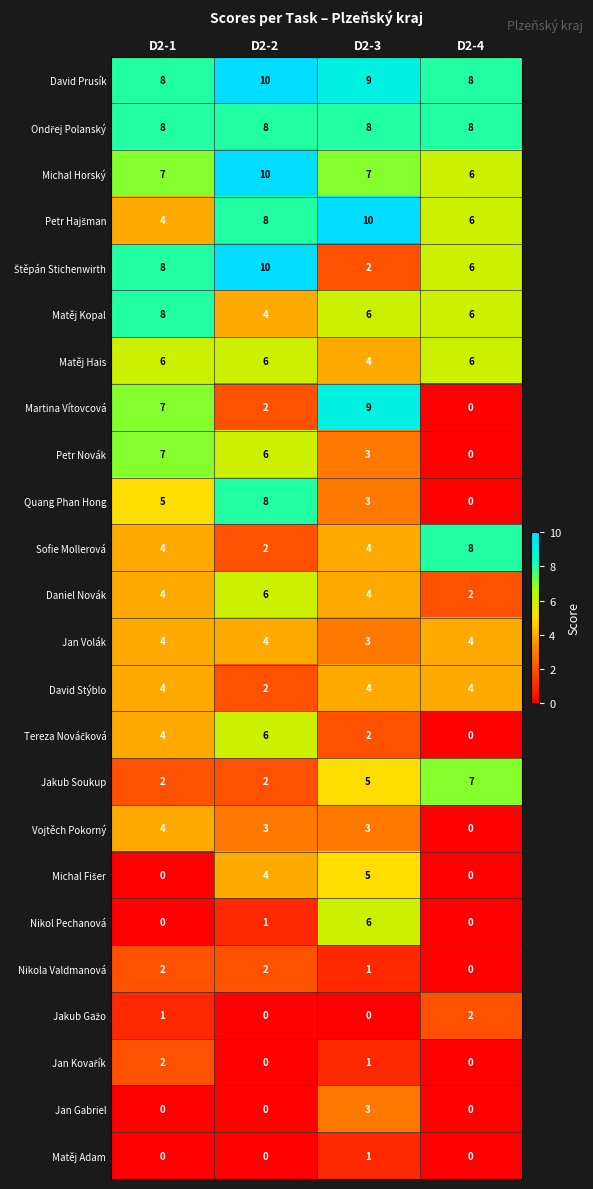

The David Prusík series shows 3 at D2-3. True or false?

False